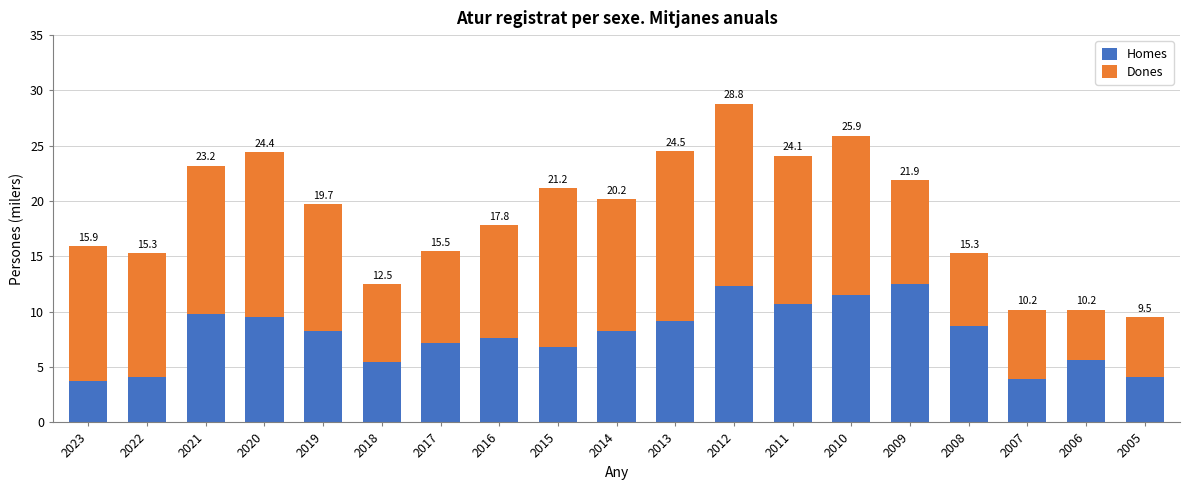

The Homes series shows 5.6 at 2006. True or false?

True